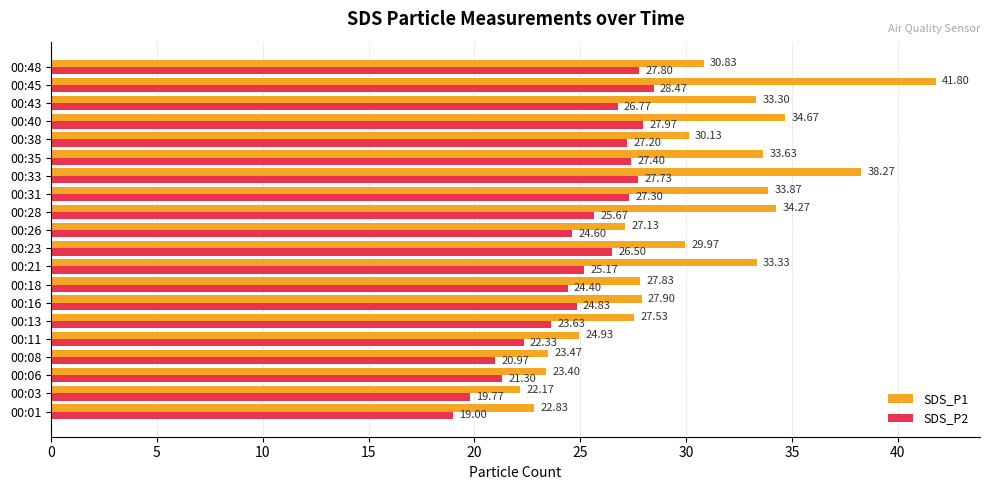

What are all the series names shown in the legend?

SDS_P1, SDS_P2